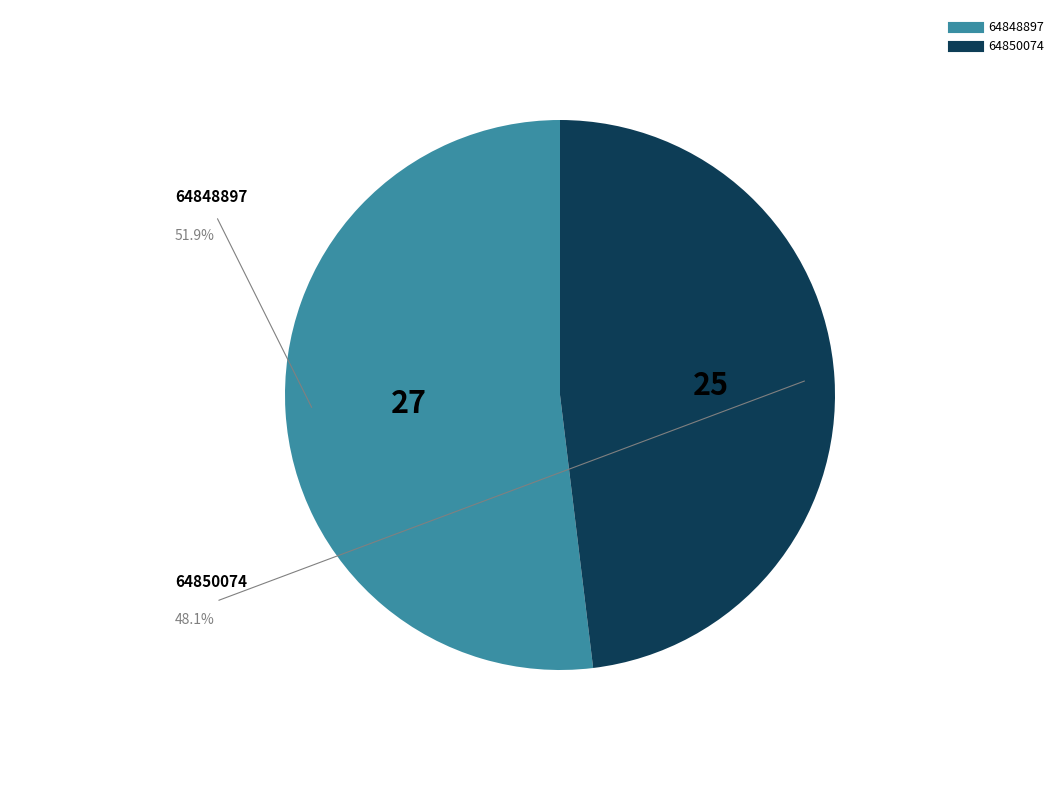

What is the majority slice?

64848897